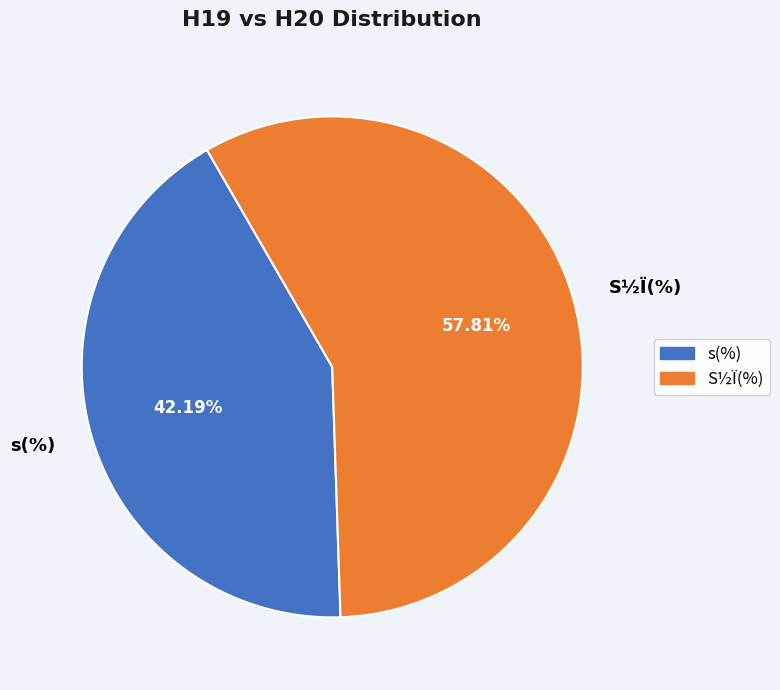

Is the sum of s(%) and S½Ï(%) greater than half?

Yes